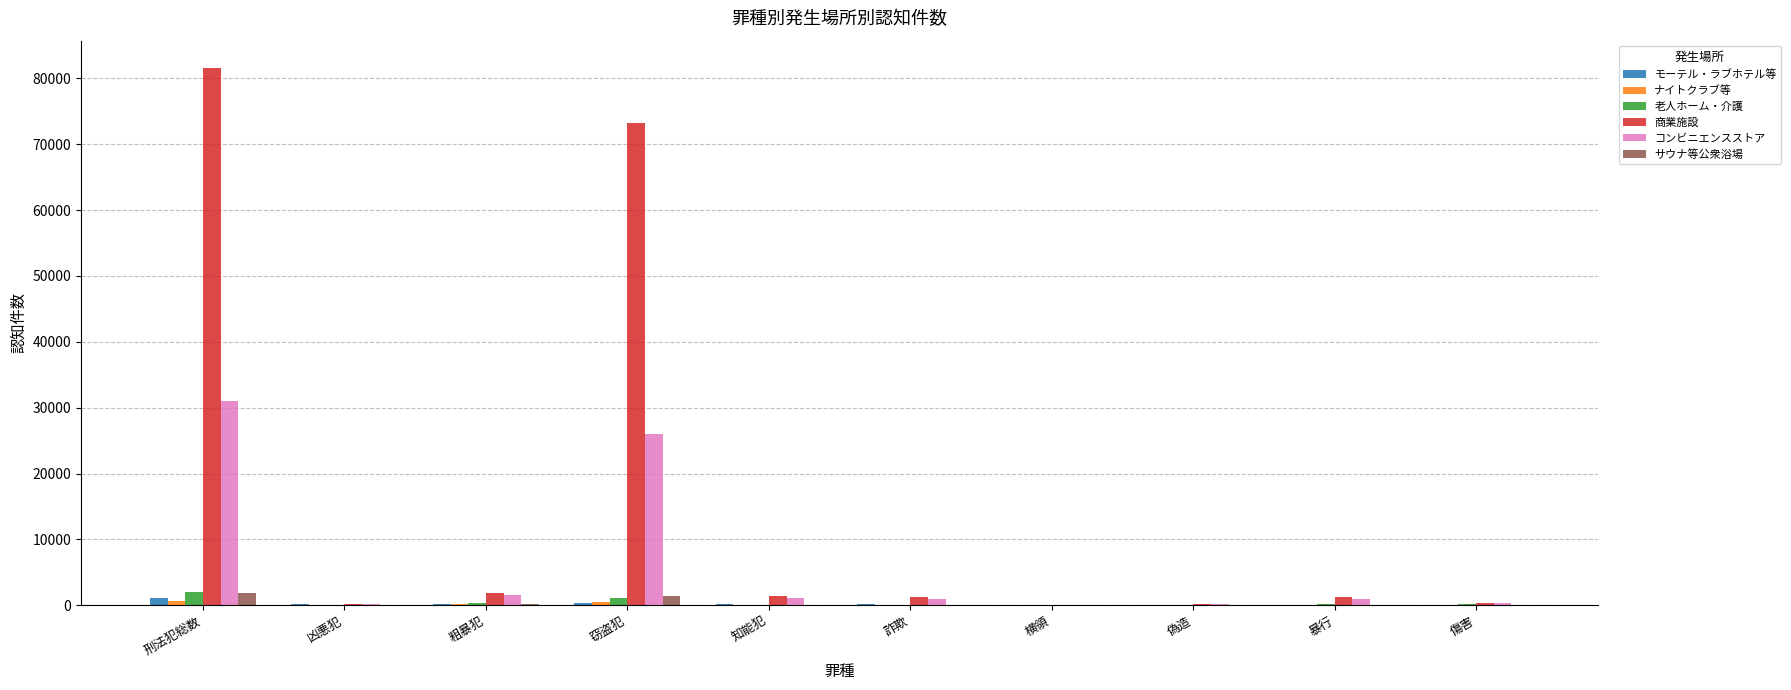

At which category is the sum across all series the highest?

刑法犯総数